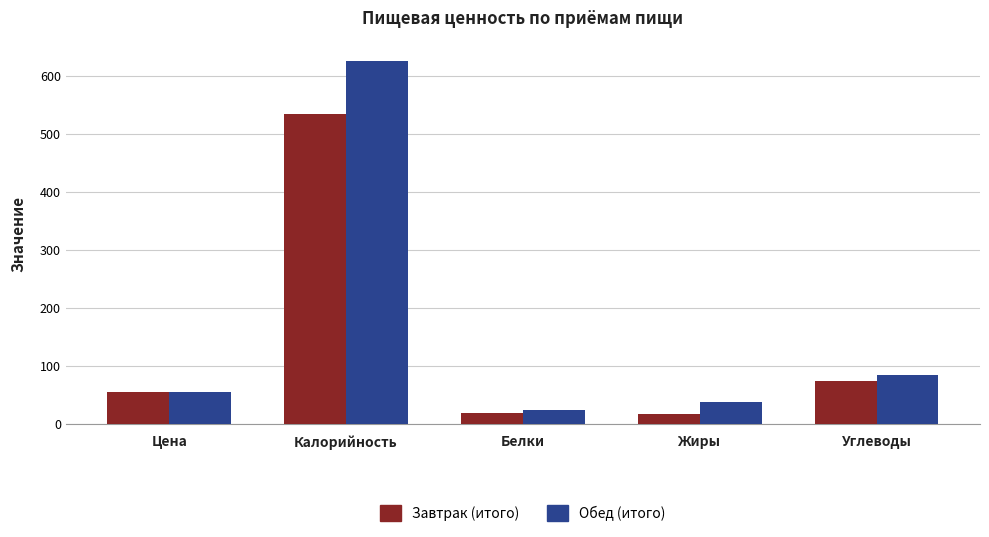

List the series in order of their overall mean, highest first.

Обед (итого), Завтрак (итого)